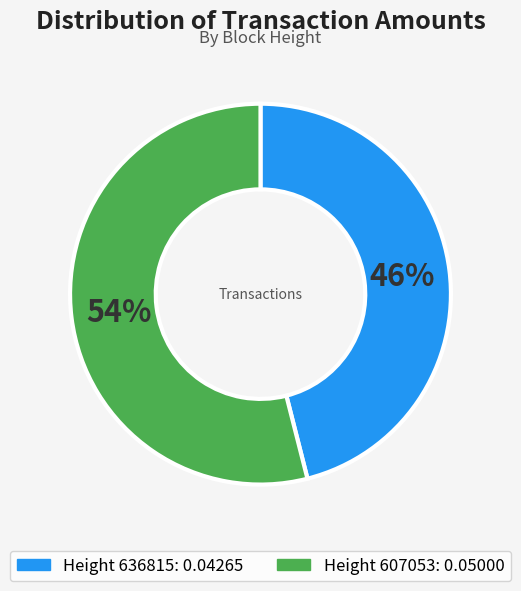

To the nearest percent, what is the average slice percentage?

50%